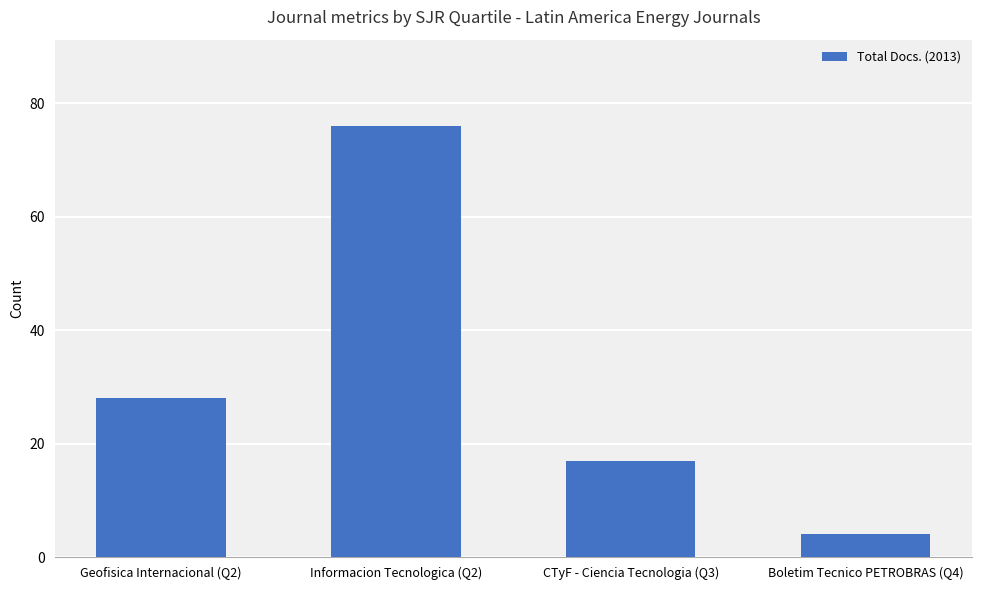

Which category has the highest value across all series?

Informacion Tecnologica (Q2)